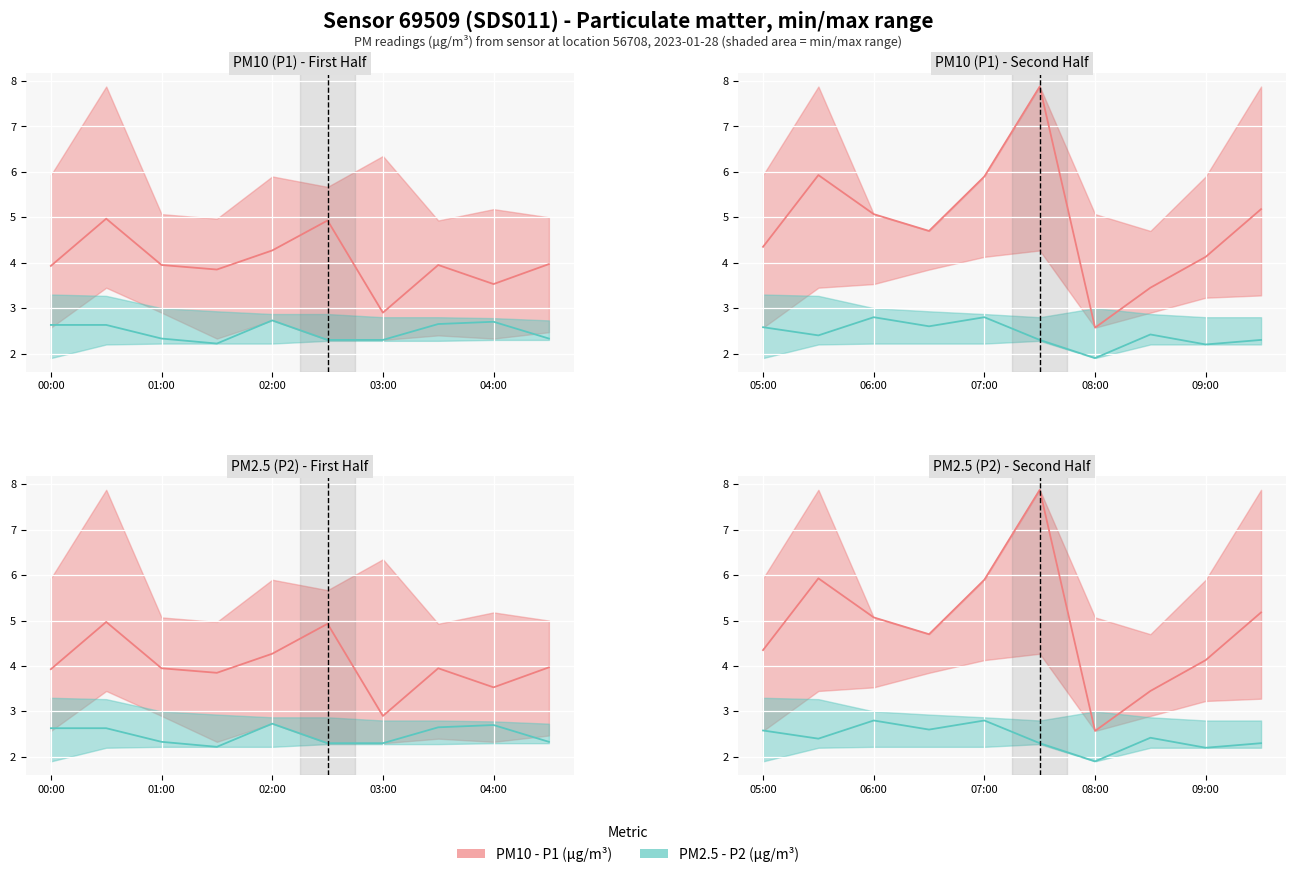

The P2 (PM2.5) series shows 3.7 at 9. True or false?

False